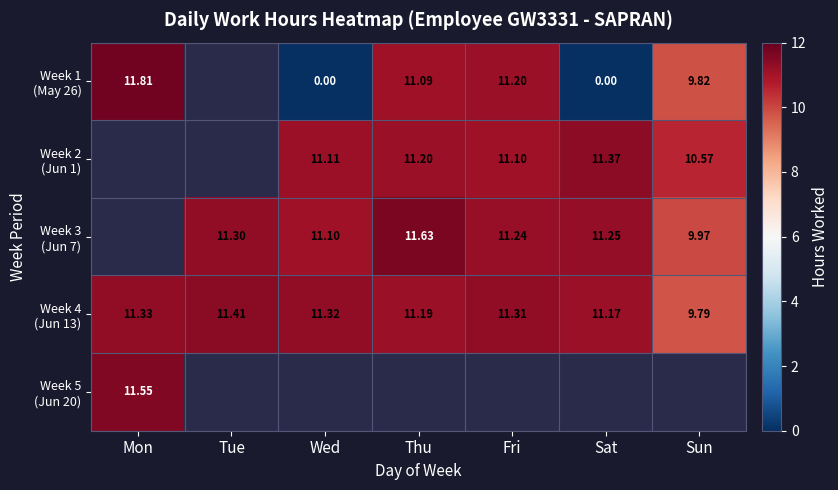

At which label does Week 5 (Jun 20) reach its peak?

Mon